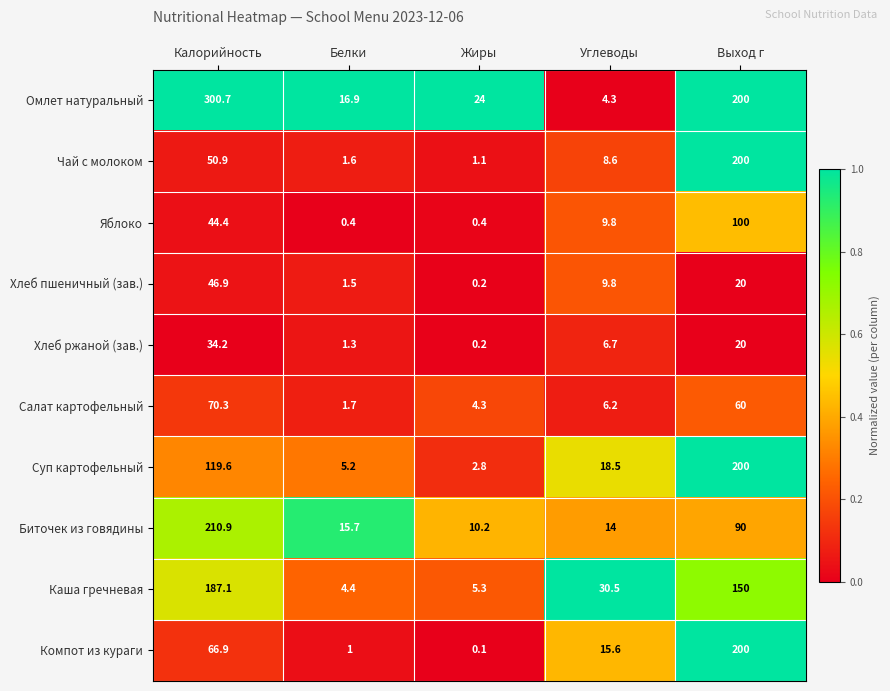

The Хлеб ржаной (зав.) series shows 9.7 at Углеводы. True or false?

False